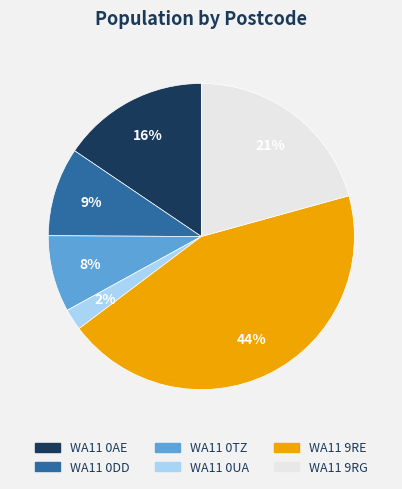

To the nearest percent, what is the difference between the largest and smallest slice percentages?

42%